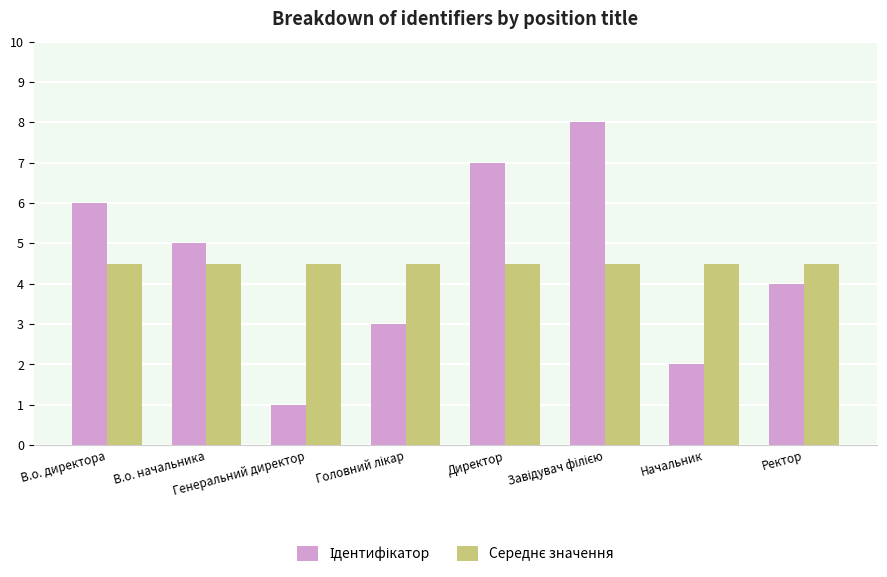

What is the maximum value shown in the chart?

8.0